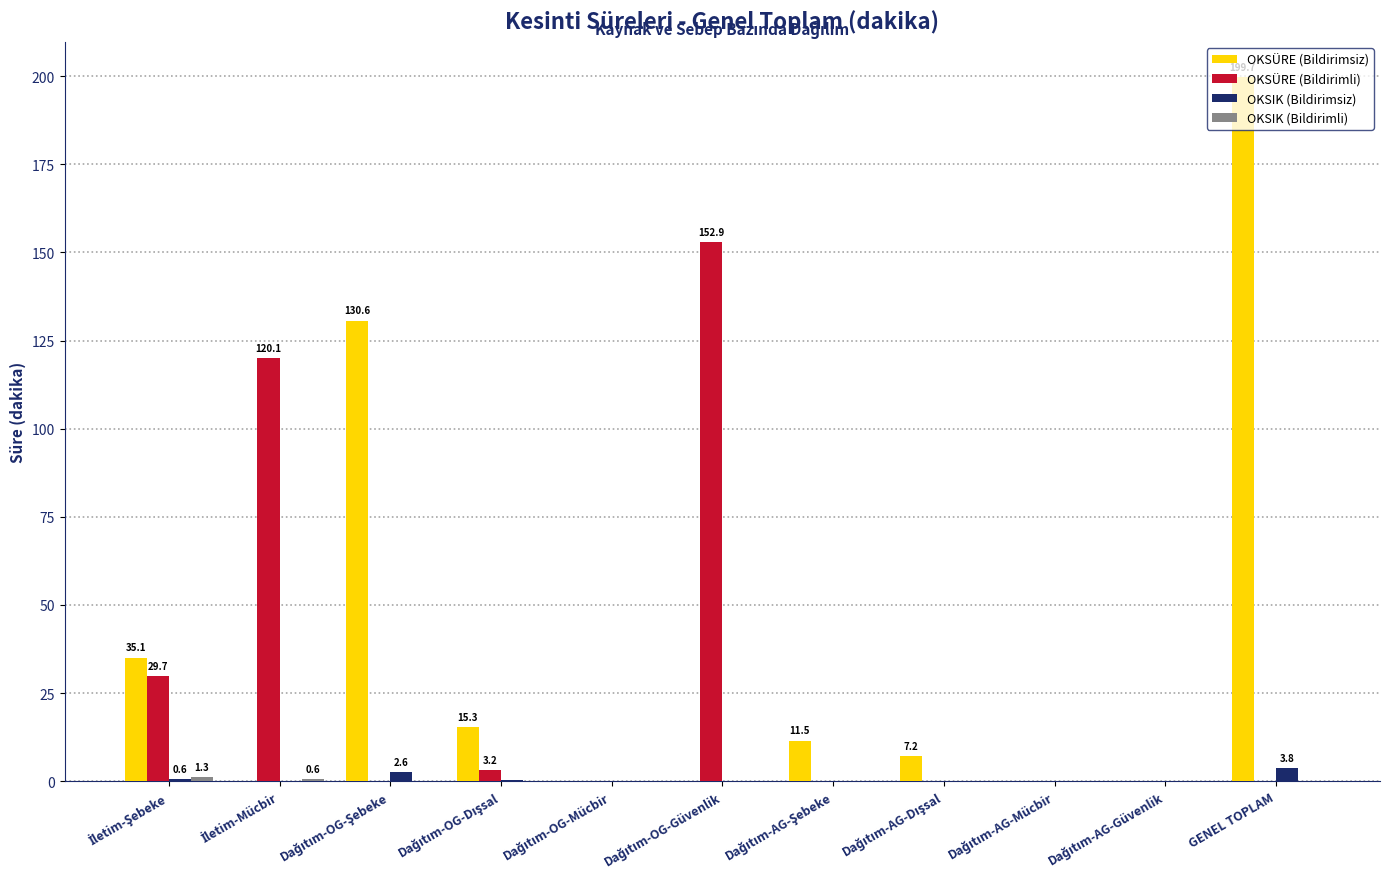

At which category is the sum across all series the highest?

GENEL TOPLAM